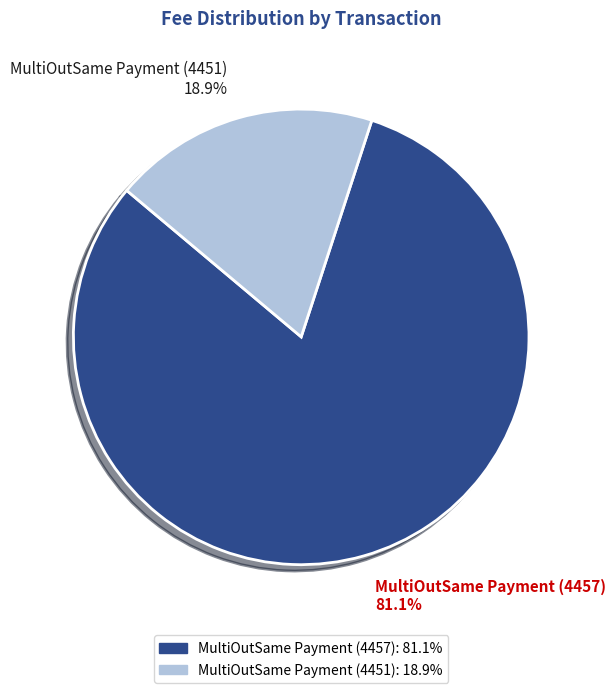

To the nearest percent, what portion does MultiOutSame Payment (4457) represent?

81%